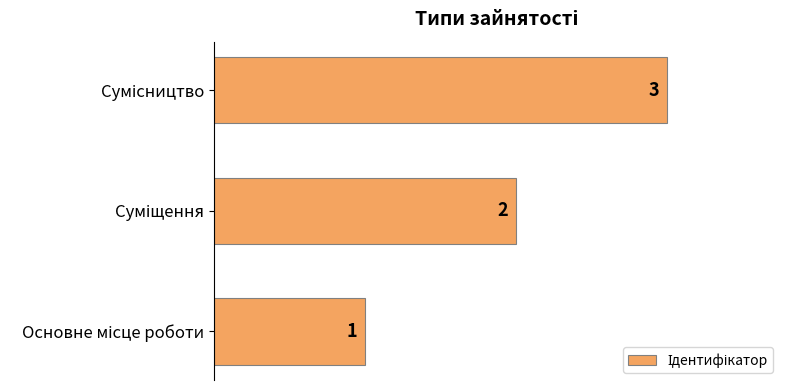

How many values are between 1 and 3?

3